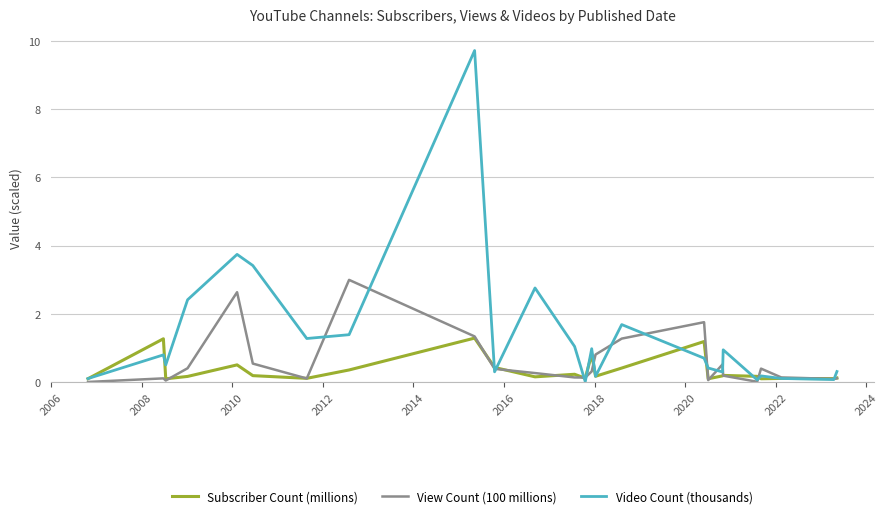

Which series has the largest total across all categories?

Video Count (thousands)